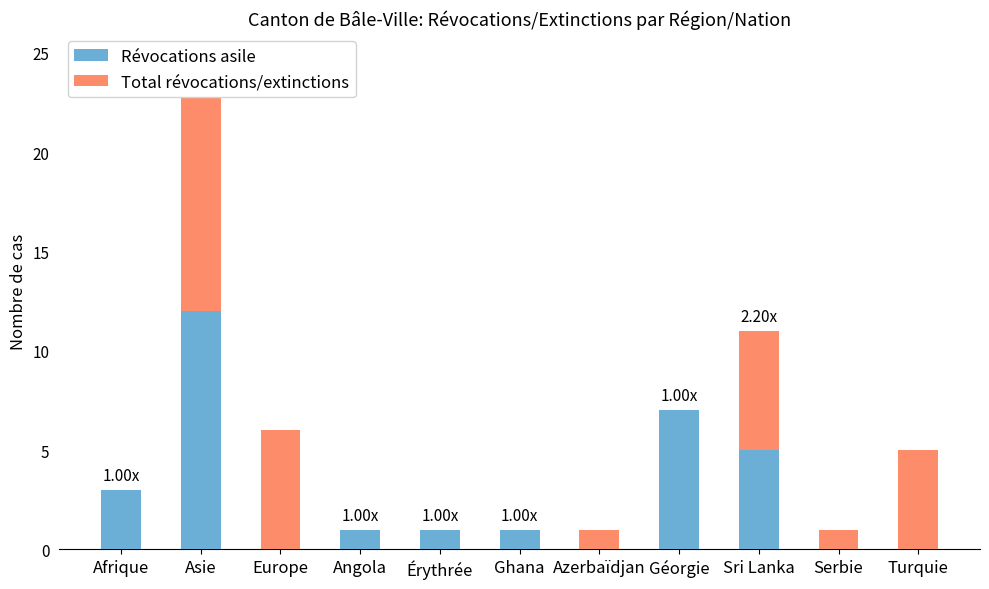

Reading left to right, transcribe all the data shown in this chart.

Révocations asile: Afrique=3	Asie=12	Europe=0	Angola=1	Érythrée=1	Ghana=1	Azerbaïdjan=0	Géorgie=7	Sri Lanka=5	Serbie=0	Turquie=0
Total révocations/extinctions: Afrique=0	Asie=11	Europe=6	Angola=0	Érythrée=0	Ghana=0	Azerbaïdjan=1	Géorgie=0	Sri Lanka=6	Serbie=1	Turquie=5